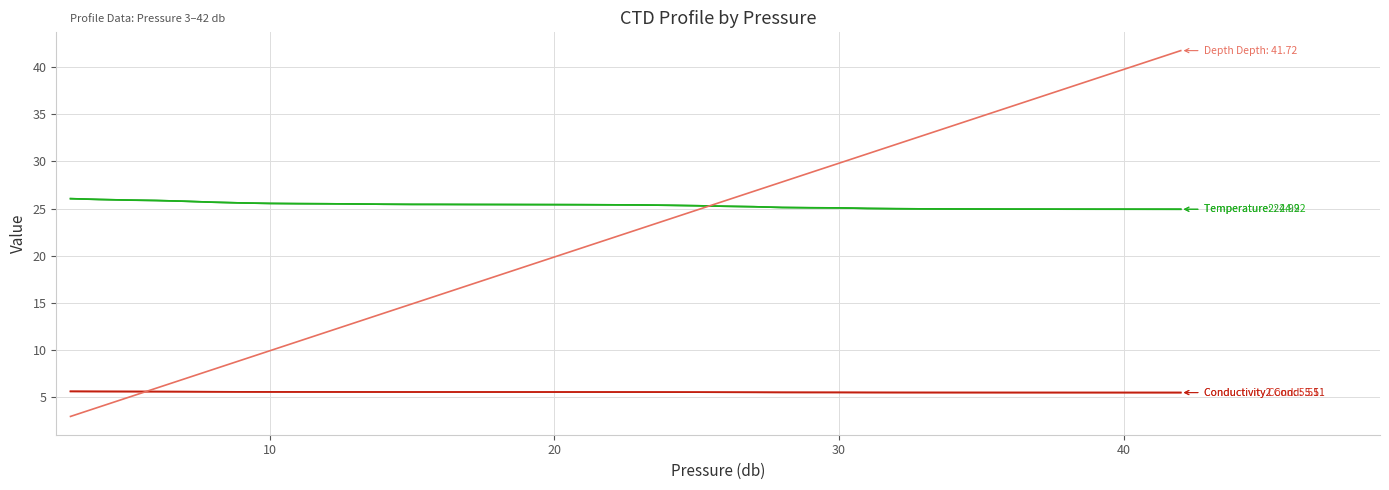

What is the highest value of the Temperature (degC) series?

26.0